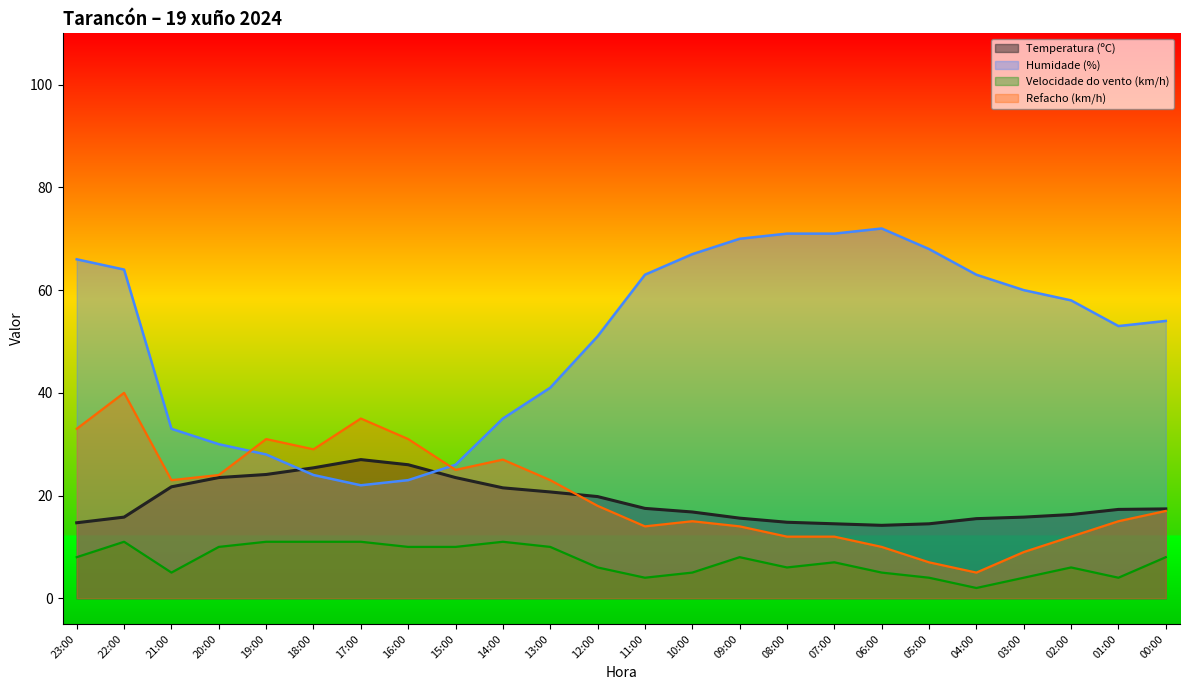

Reading left to right, extract all data points from this chart.

Temperatura (ºC): 23:00=14.7	22:00=15.8	21:00=21.7	20:00=23.5	19:00=24.1	18:00=25.4	17:00=27.0	16:00=26.0	15:00=23.5	14:00=21.5	13:00=20.7	12:00=19.8	11:00=17.5	10:00=16.8	09:00=15.6	08:00=14.8	07:00=14.5	06:00=14.2	05:00=14.5	04:00=15.5	03:00=15.8	02:00=16.3	01:00=17.3	00:00=17.4
Humidade (%): 23:00=66.0	22:00=64.0	21:00=33.0	20:00=30.0	19:00=28.0	18:00=24.0	17:00=22.0	16:00=23.0	15:00=26.0	14:00=35.0	13:00=41.0	12:00=51.0	11:00=63.0	10:00=67.0	09:00=70.0	08:00=71.0	07:00=71.0	06:00=72.0	05:00=68.0	04:00=63.0	03:00=60.0	02:00=58.0	01:00=53.0	00:00=54.0
Velocidade do vento (km/h): 23:00=8.0	22:00=11.0	21:00=5.0	20:00=10.0	19:00=11.0	18:00=11.0	17:00=11.0	16:00=10.0	15:00=10.0	14:00=11.0	13:00=10.0	12:00=6.0	11:00=4.0	10:00=5.0	09:00=8.0	08:00=6.0	07:00=7.0	06:00=5.0	05:00=4.0	04:00=2.0	03:00=4.0	02:00=6.0	01:00=4.0	00:00=8.0
Refacho (km/h): 23:00=33.0	22:00=40.0	21:00=23.0	20:00=24.0	19:00=31.0	18:00=29.0	17:00=35.0	16:00=31.0	15:00=25.0	14:00=27.0	13:00=23.0	12:00=18.0	11:00=14.0	10:00=15.0	09:00=14.0	08:00=12.0	07:00=12.0	06:00=10.0	05:00=7.0	04:00=5.0	03:00=9.0	02:00=12.0	01:00=15.0	00:00=17.0